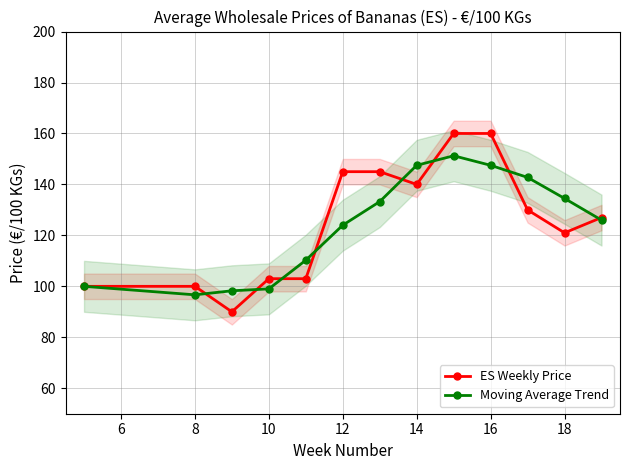

What is the sum of all Moving Average Trend values?

1610.9